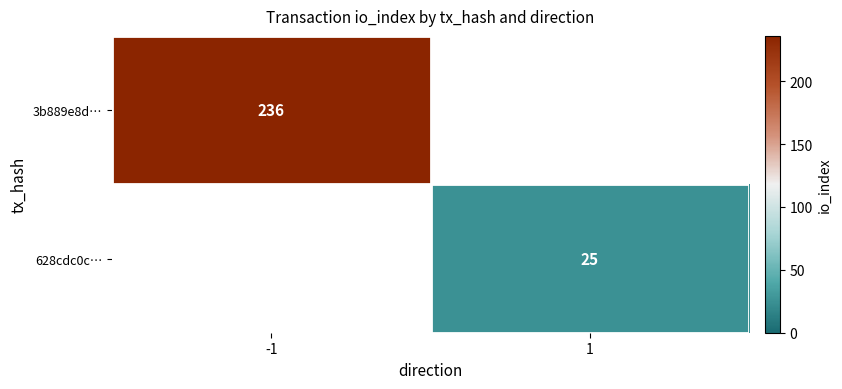

What is the maximum value shown in the chart?

236.0